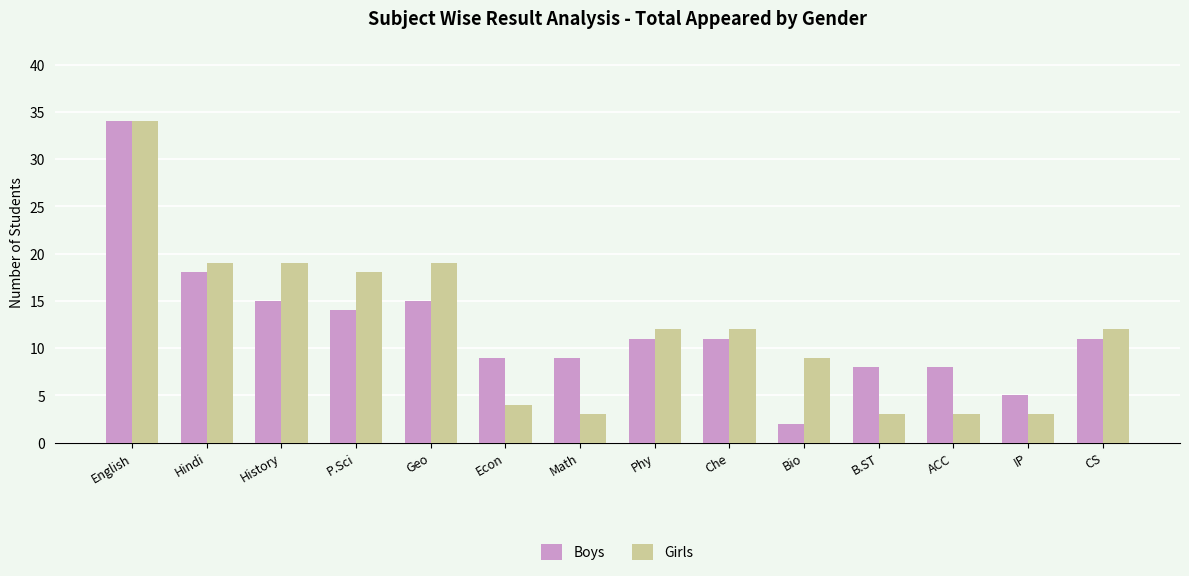

What value does the Girls series have at English?

34